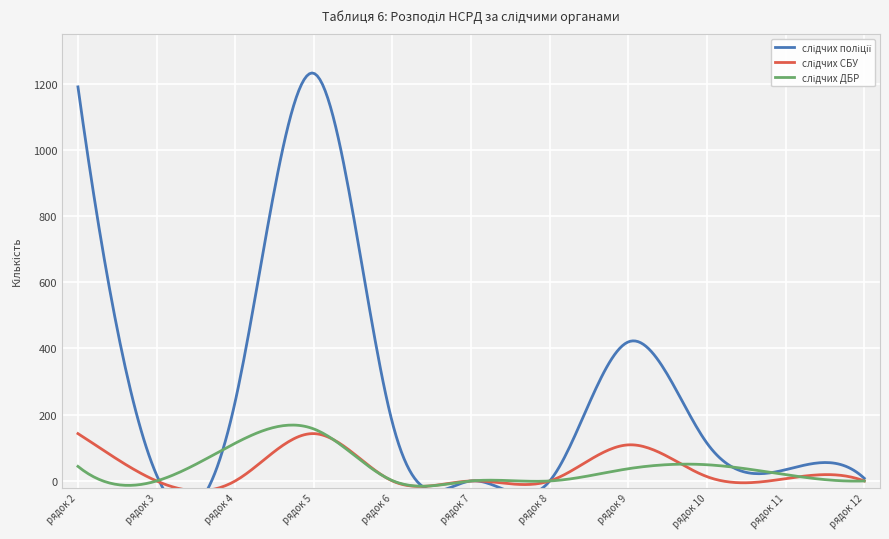

Which series has the largest total across all categories?

слідчих поліції